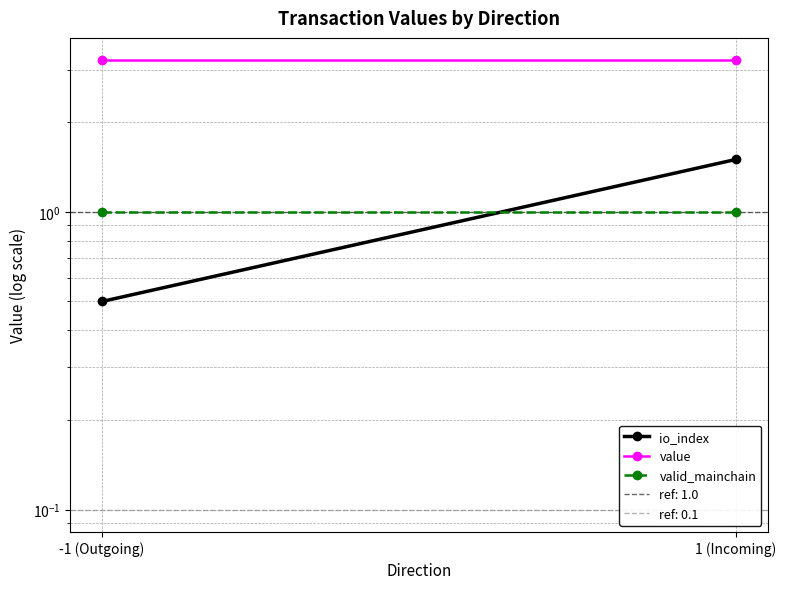

Rank the series at -1 (Outgoing) from highest to lowest value.

value, valid_mainchain, io_index